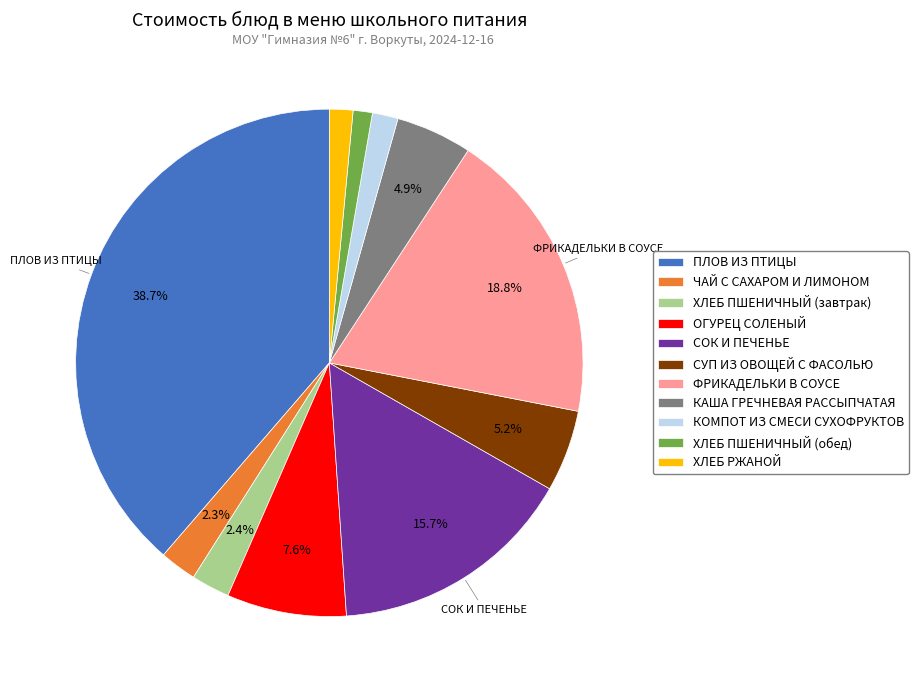

To the nearest percent, what percentage of the pie is ФРИКАДЕЛЬКИ В СОУСЕ?

19%